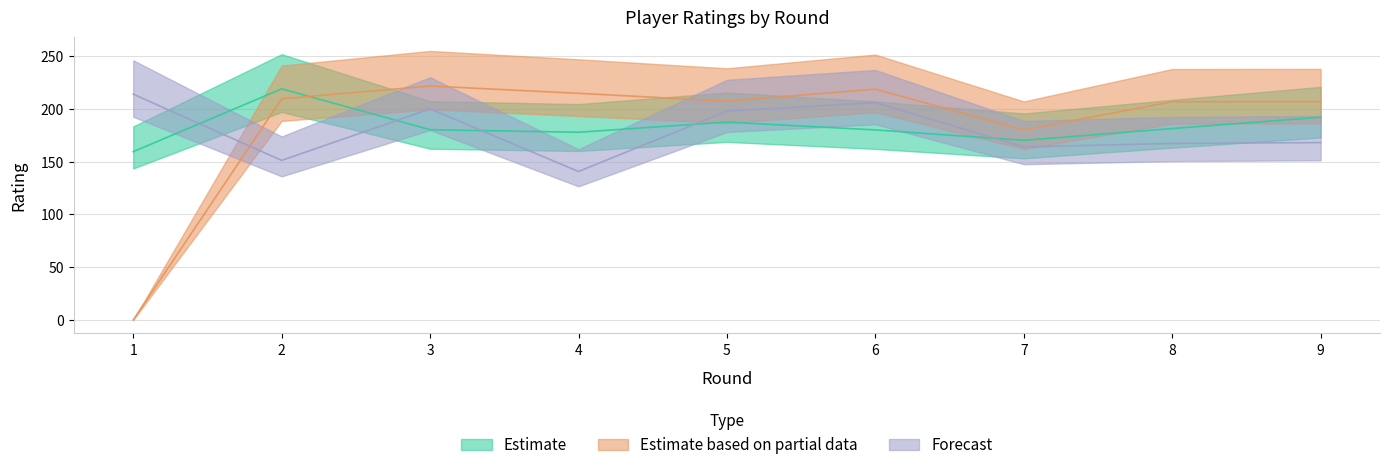

At how many categories does at least one series exceed 32?

9